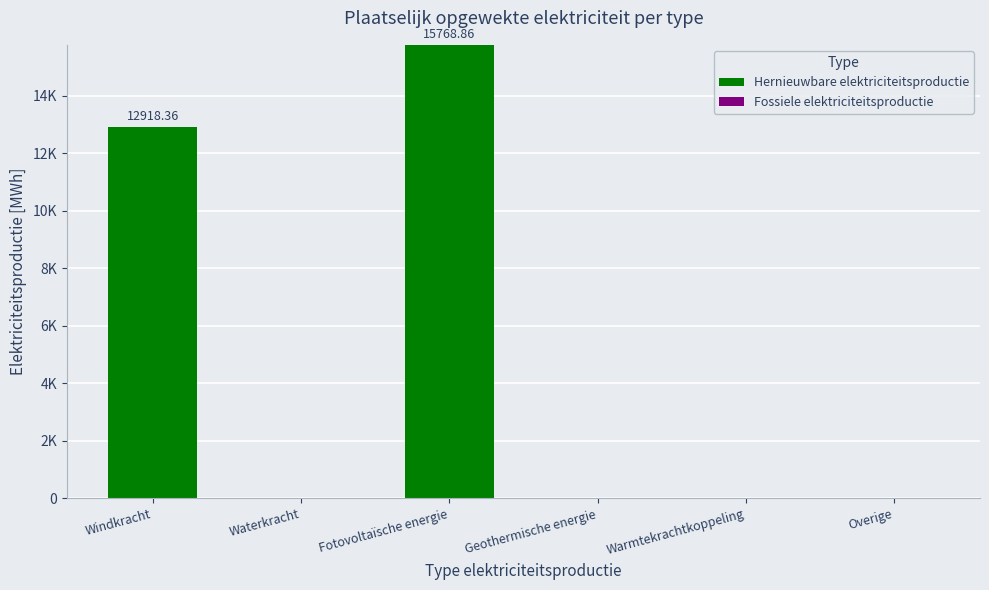

Are the bars horizontal?

No